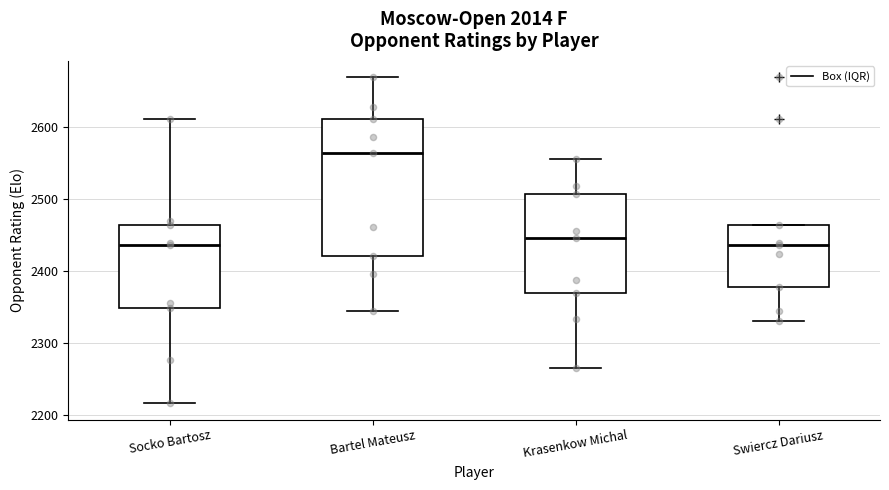

Comparing the boxes themselves (not the whiskers), which one is the tallest?

Bartel Mateusz